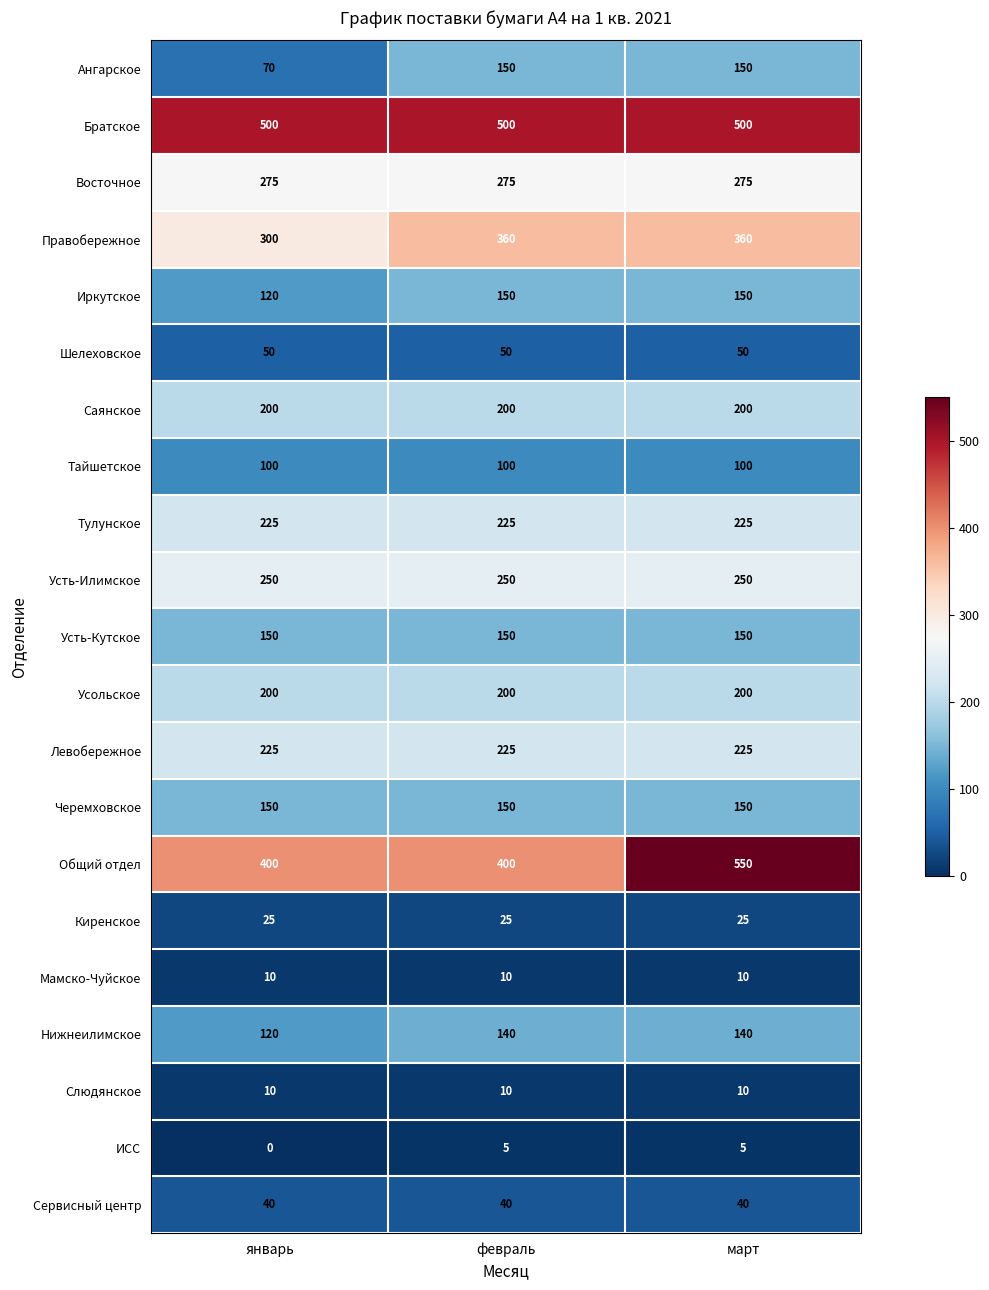

What is the average value of the Нижнеилимское series?

133